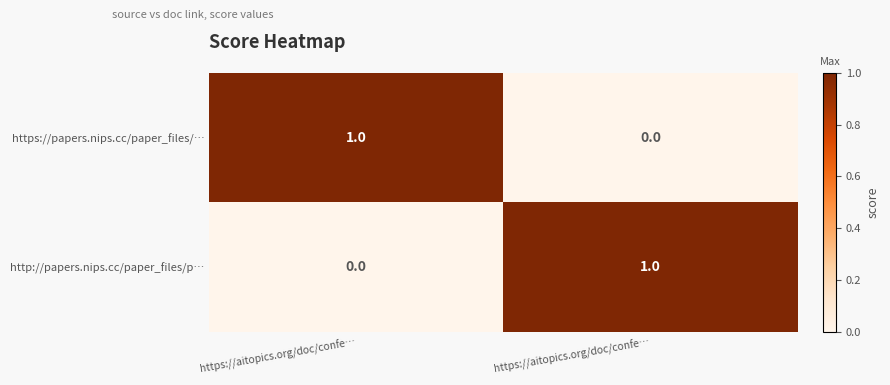

At https://aitopics.org/doc/confe…, list the series in order from smallest to largest.

http://papers.nips.cc/paper_files/p…, https://papers.nips.cc/paper_files/…